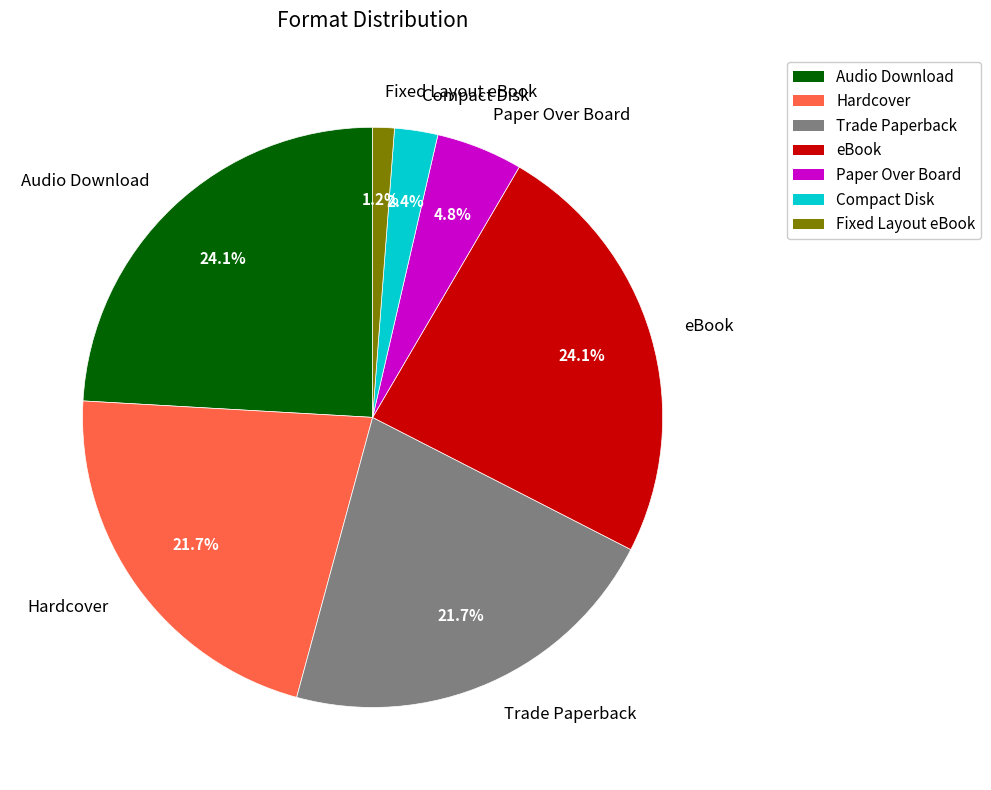

Between Compact Disk and eBook, which is larger?

eBook